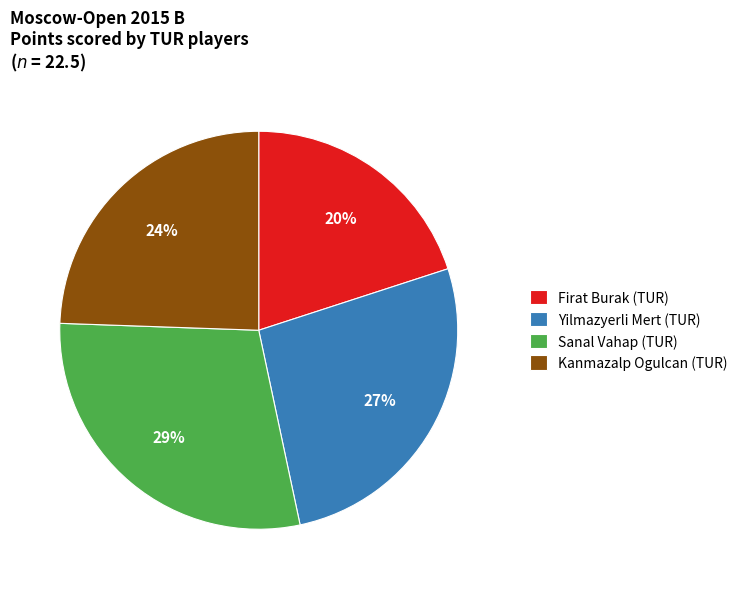

Is there any slice that represents more than half of the pie?

No